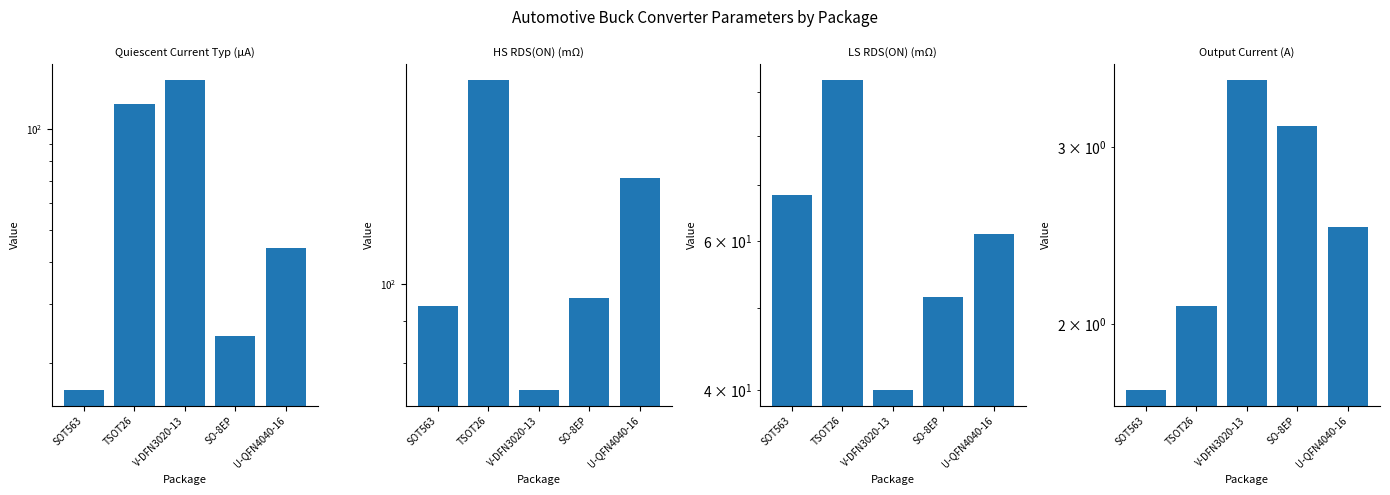

What is the maximum value shown in the chart?

178.6